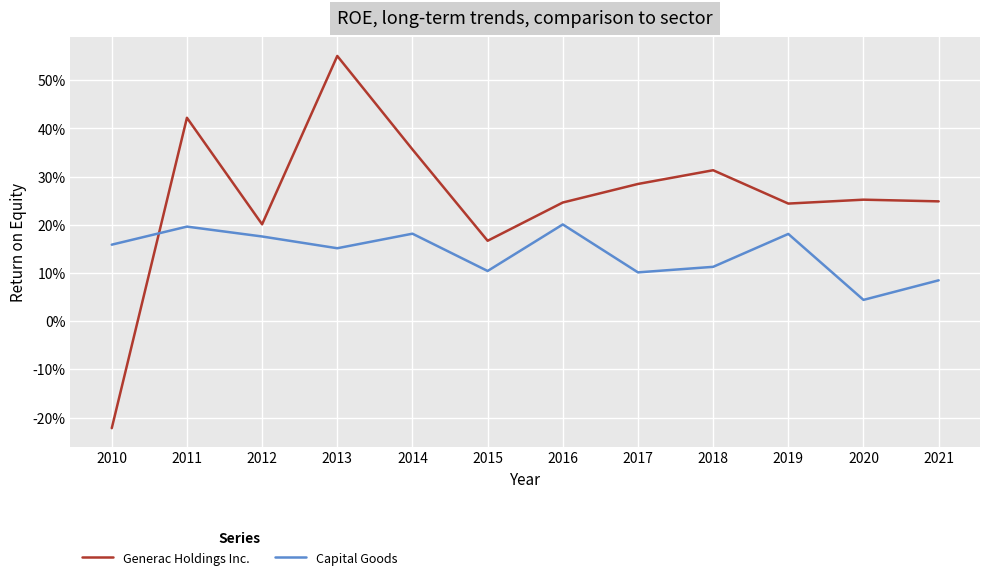

Is it true that Capital Goods equals 0.1 at 2012?

False